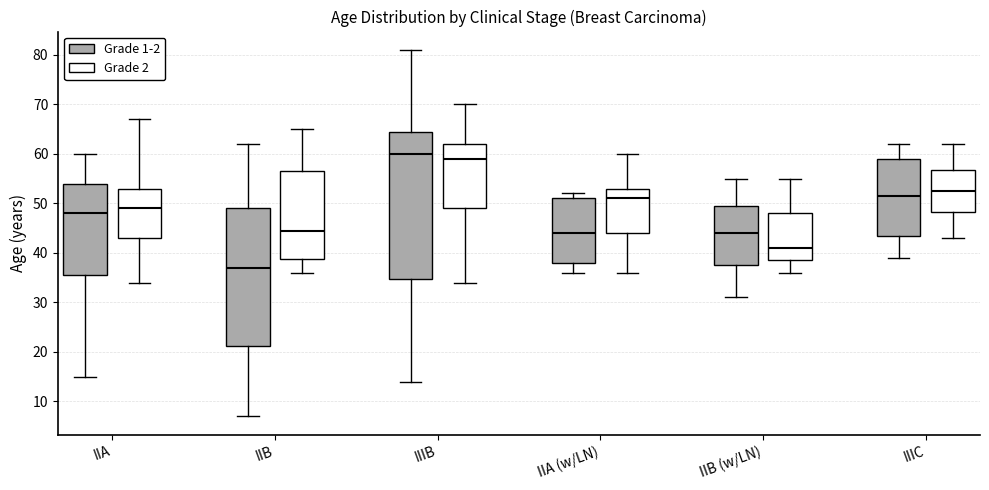

Comparing the boxes themselves (not the whiskers), which one is the tallest?

IIIB (Grade 1-2)